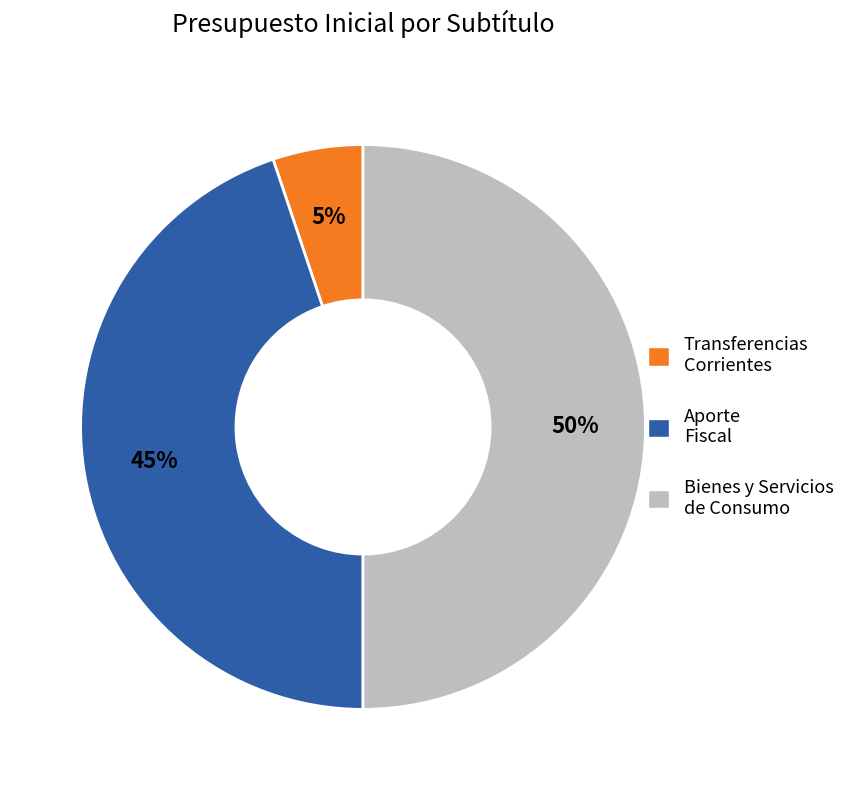

Which category has the smallest portion of the pie?

Transferencias Corrientes